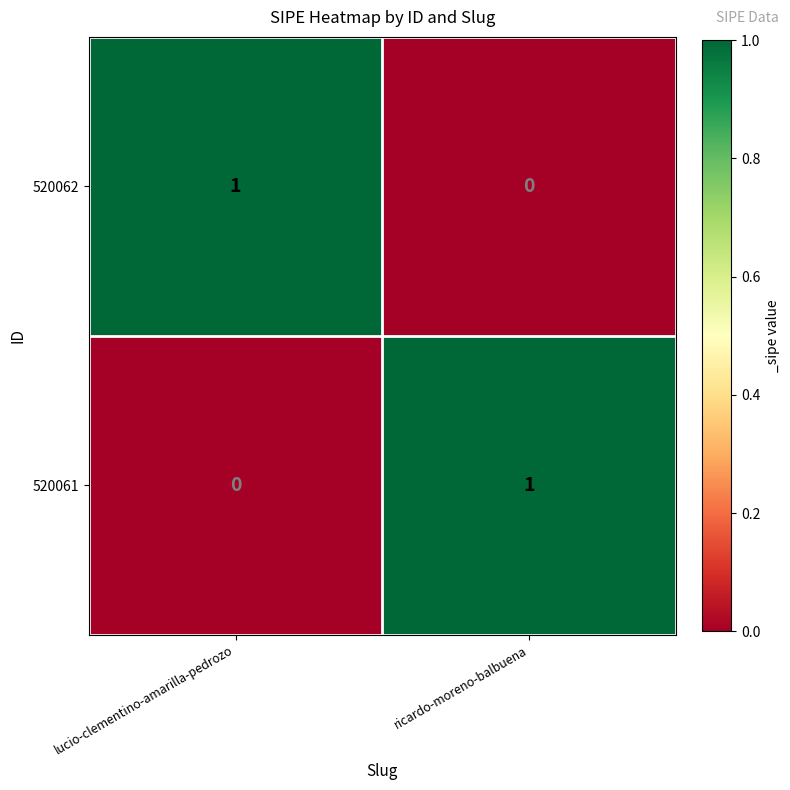

At lucio-clementino-amarilla-pedrozo, list the series in order from largest to smallest.

520062, 520061